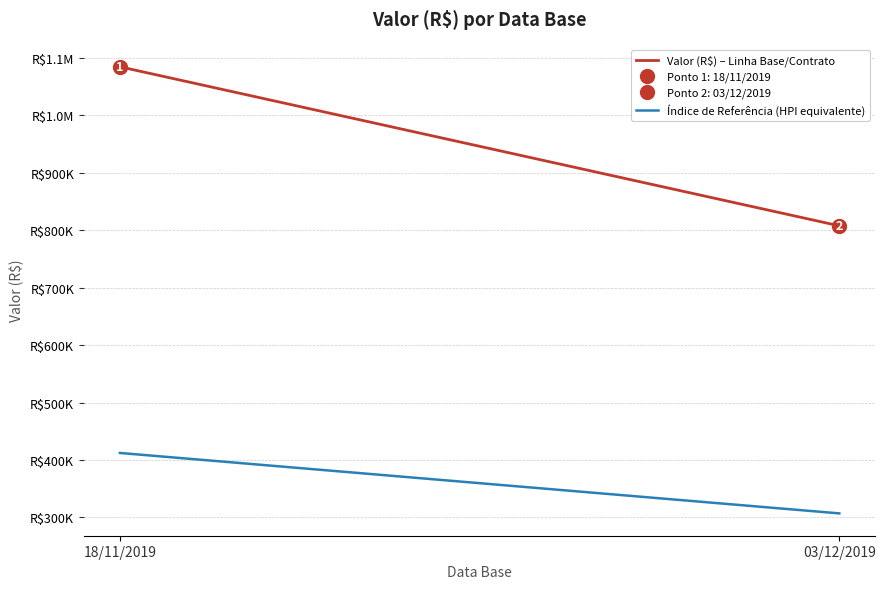

The Valor (R$) – Linha Base/Contrato series shows 421189.0 at 18/11/2019. True or false?

False